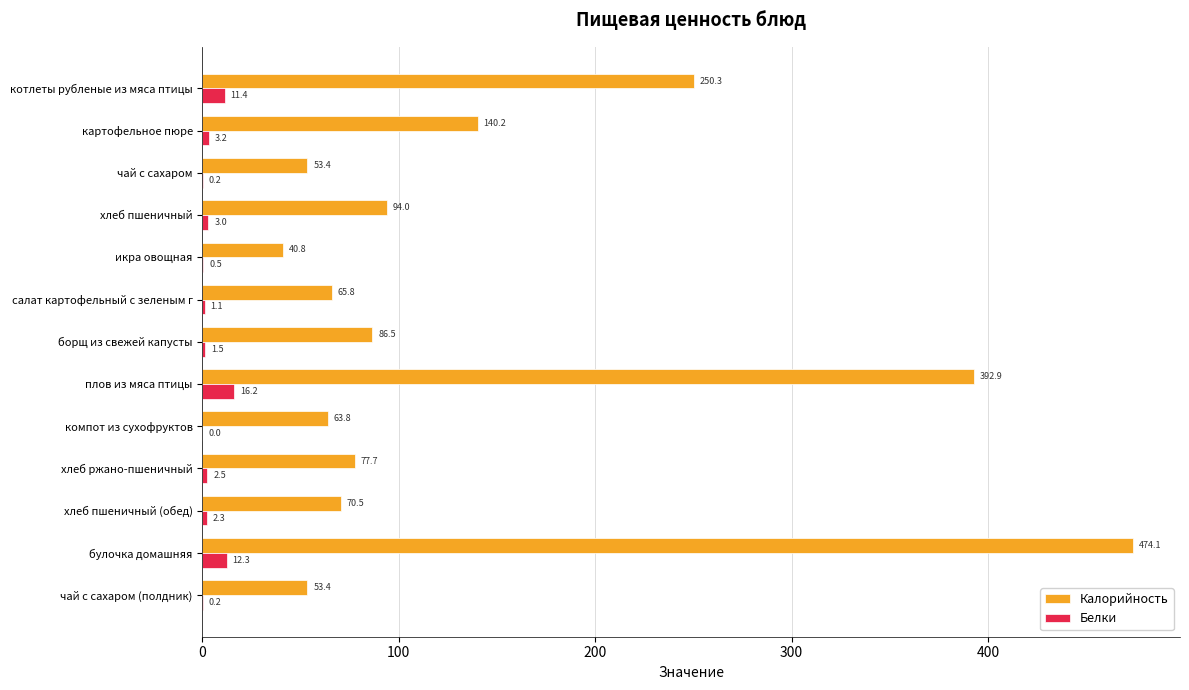

The value of Белки at чай с сахаром is 0.2. True or false?

True